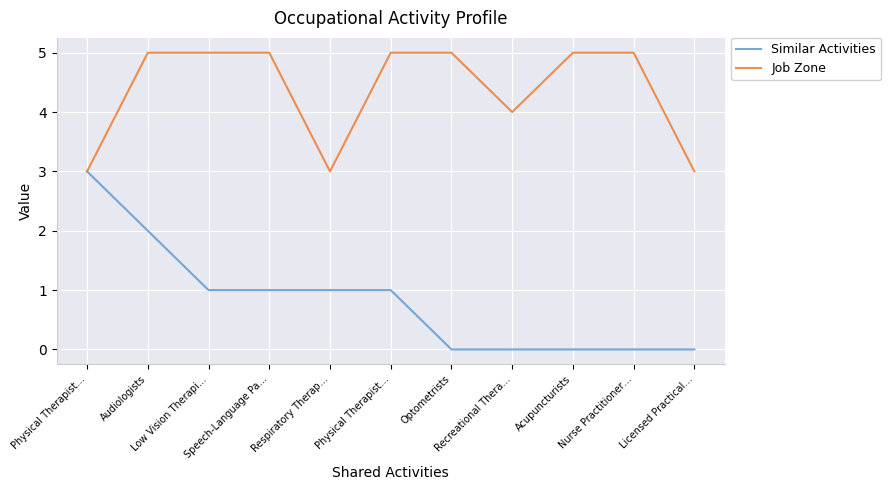

What is the label of the 4th point from the left?

Speech-Language Pa…